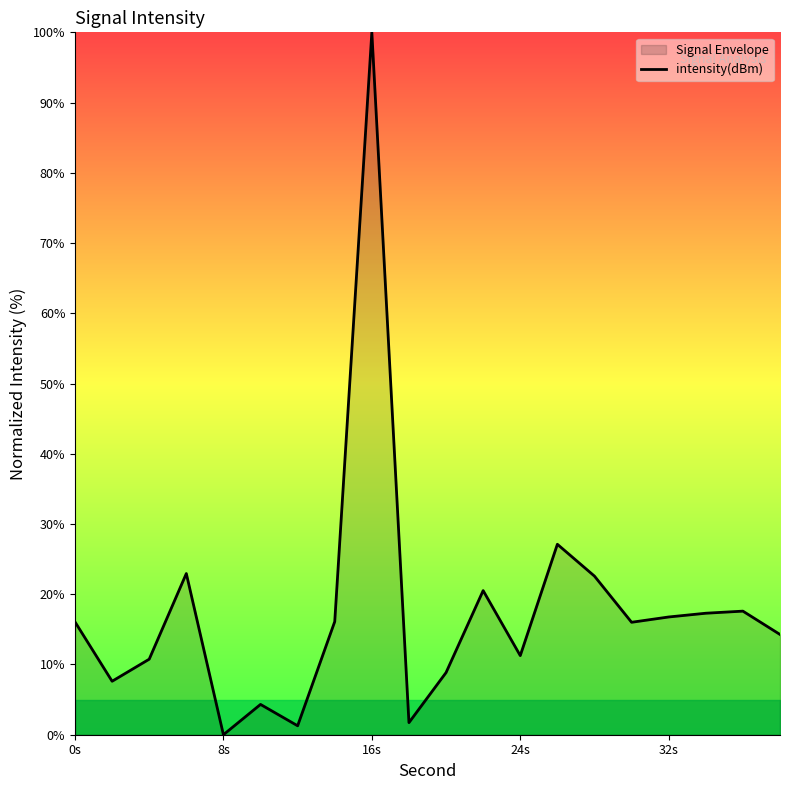

Which category has the lowest value across all series?

8s